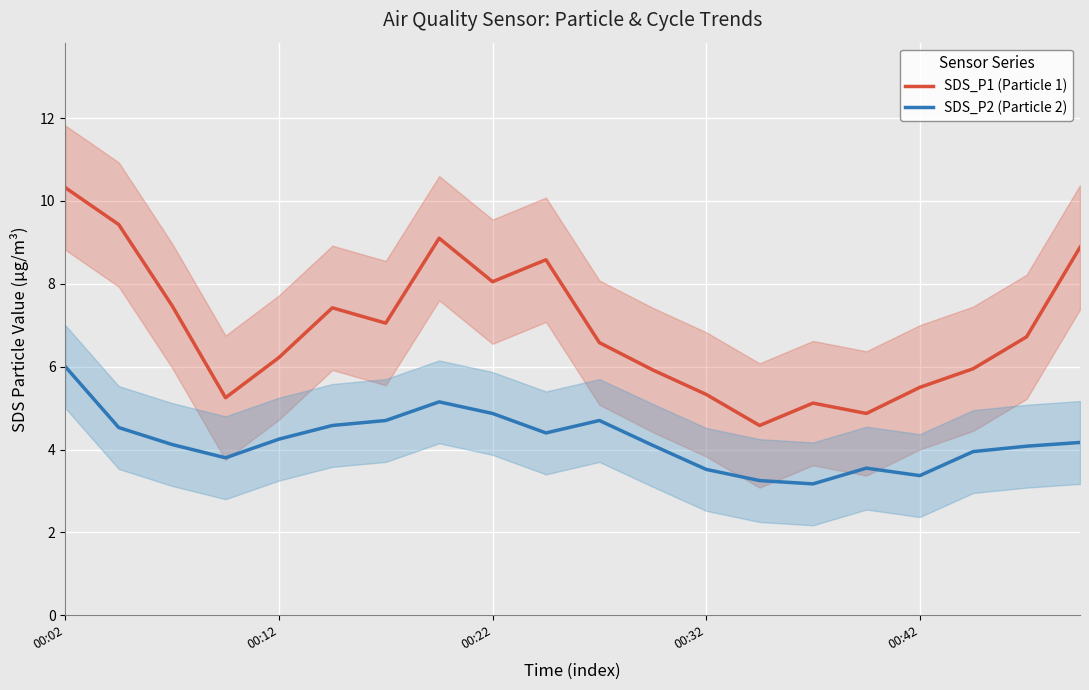

What position from the left is 10?

11